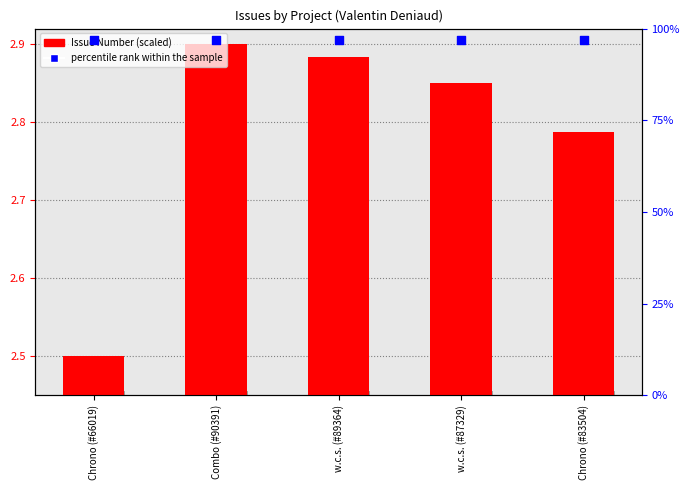

Which series contains the highest Y value?

Issue Number (scaled)